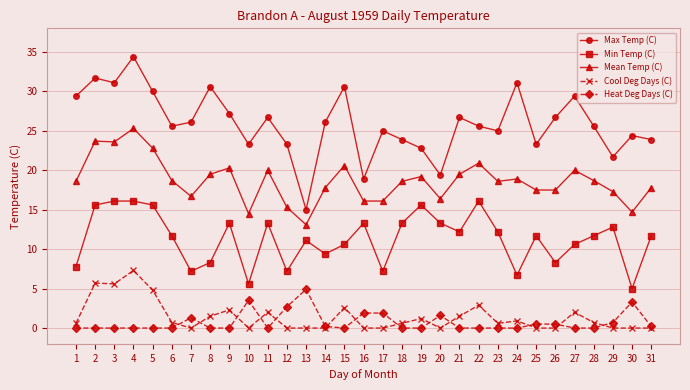

True or false: Cool Deg Days (C) has more than 0 points higher than both neighbors.

True